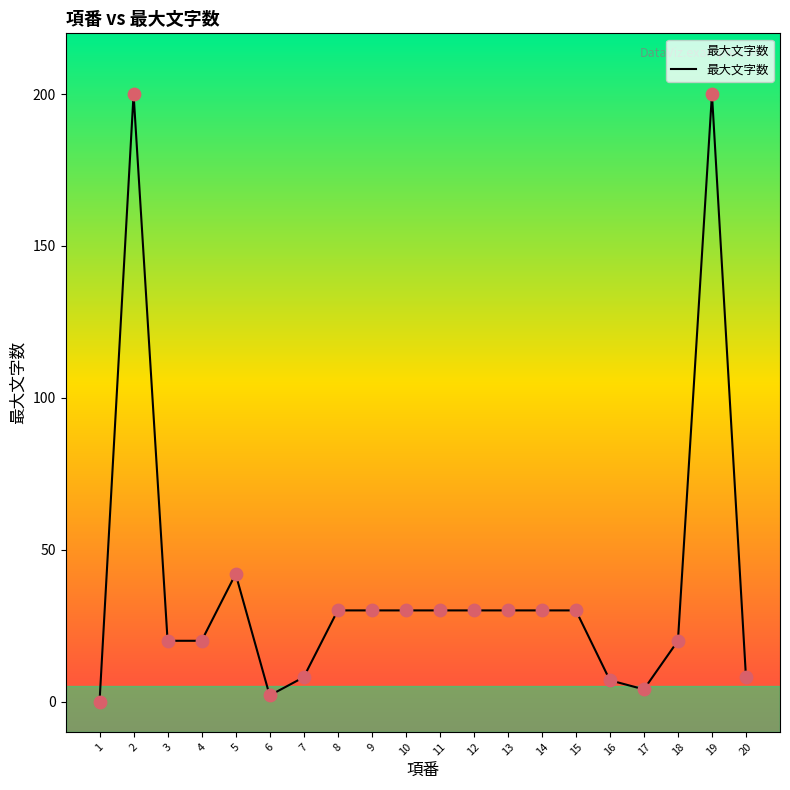

What is the change in value from 17 to 19?

+196